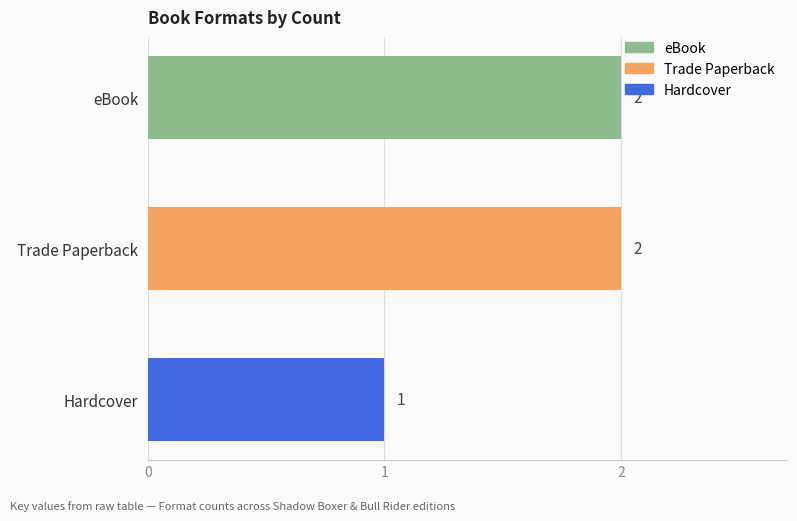

At which category does the chart reach its peak across all series?

Trade Paperback